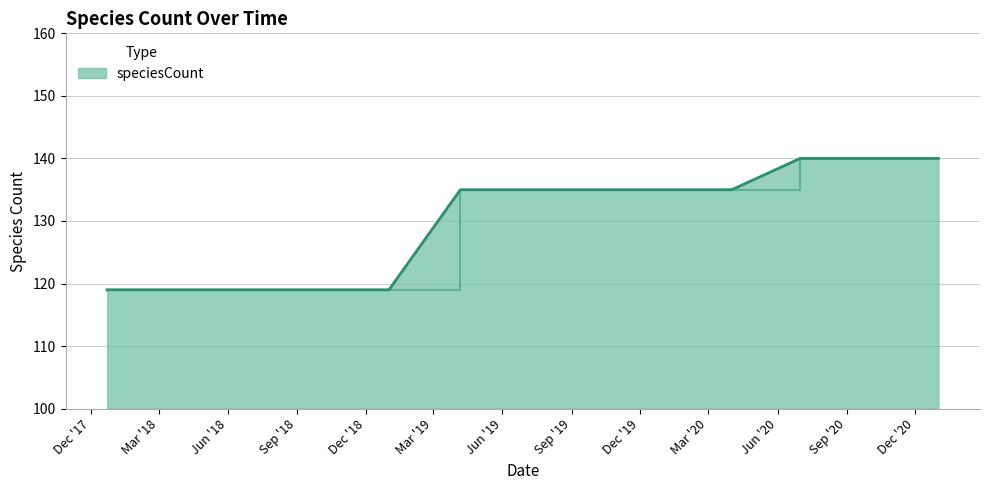

Does the chart display data point markers on the line(s)?

No